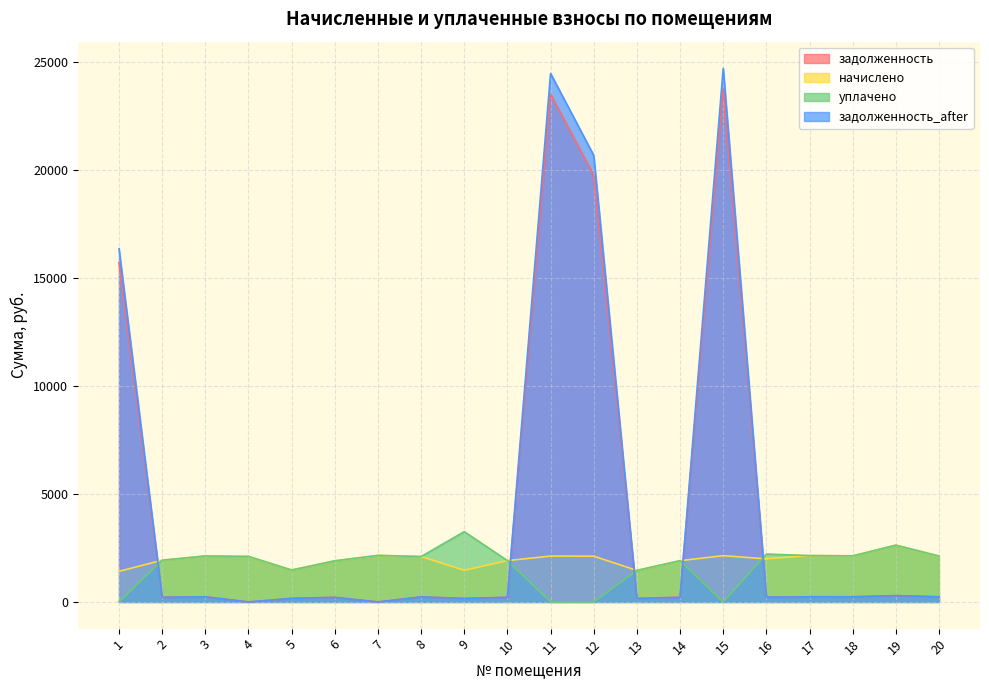

Reading right to left, extract all data points from this chart.

задолженность: 20=235.6	19=292.0	18=236.9	17=238.5	16=221.5	15=23724.2	14=216.1	13=162.2	12=19749.0	11=23497.1	10=212.5	9=162.7	8=232.8	7=0.0	6=211.5	5=164.3	4=0.0	3=236.4	2=214.7	1=15705.0
начислено: 20=2122.7	19=2628.3	18=2132.2	17=2146.5	16=1993.9	15=2141.7	14=1908.0	13=1459.6	12=2117.9	11=2122.7	10=1912.8	9=1464.4	8=2101.7	7=2154.2	6=1903.2	5=1478.7	4=2107.3	3=2127.4	2=1931.8	1=1416.7
уплачено: 20=2122.7	19=2628.3	18=2132.2	17=2146.5	16=2215.4	15=0.0	14=1911.1	13=1459.6	12=0.0	11=0.0	10=1912.8	9=3253.7	8=2101.9	7=2154.2	6=1903.2	5=1478.7	4=2107.3	3=2127.4	2=1931.8	1=0.0
задолженность_after: 20=235.8	19=292.0	18=236.9	17=238.5	16=221.5	15=24688.8	14=212.0	13=162.2	12=20660.6	11=24453.0	10=212.5	9=162.7	8=232.9	7=0.0	6=211.5	5=164.3	4=0.0	3=236.4	2=214.7	1=16343.2